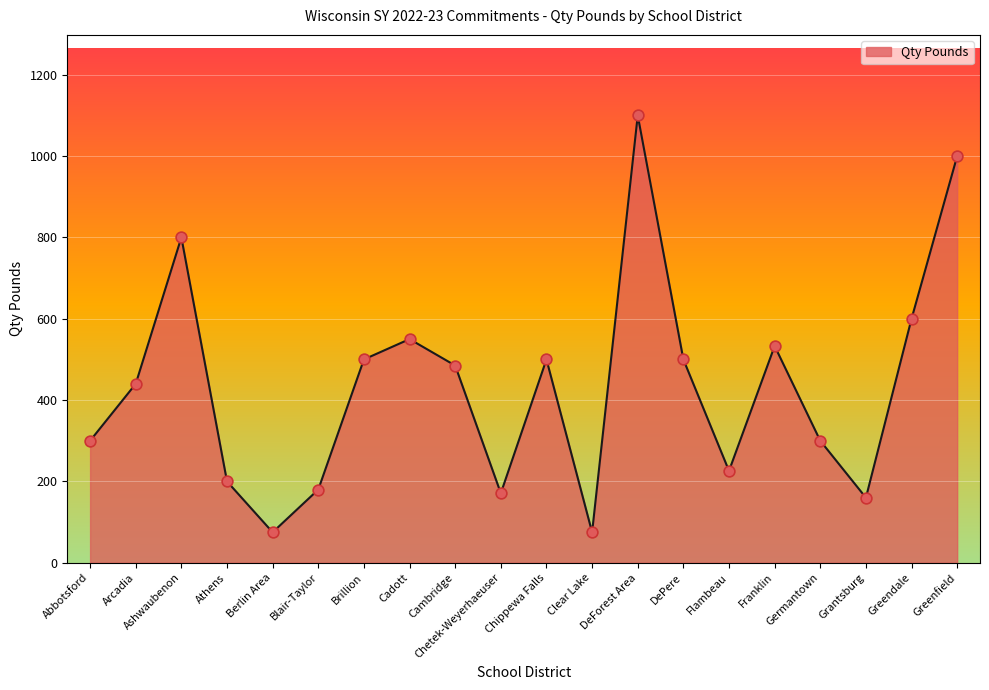

What is the ratio of the value at Cadott to the value at Cambridge?

1.1